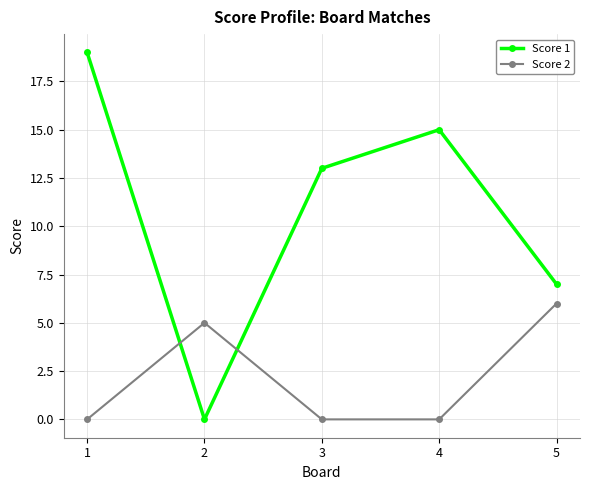

How many Score 1 values are between 7 and 15?

3